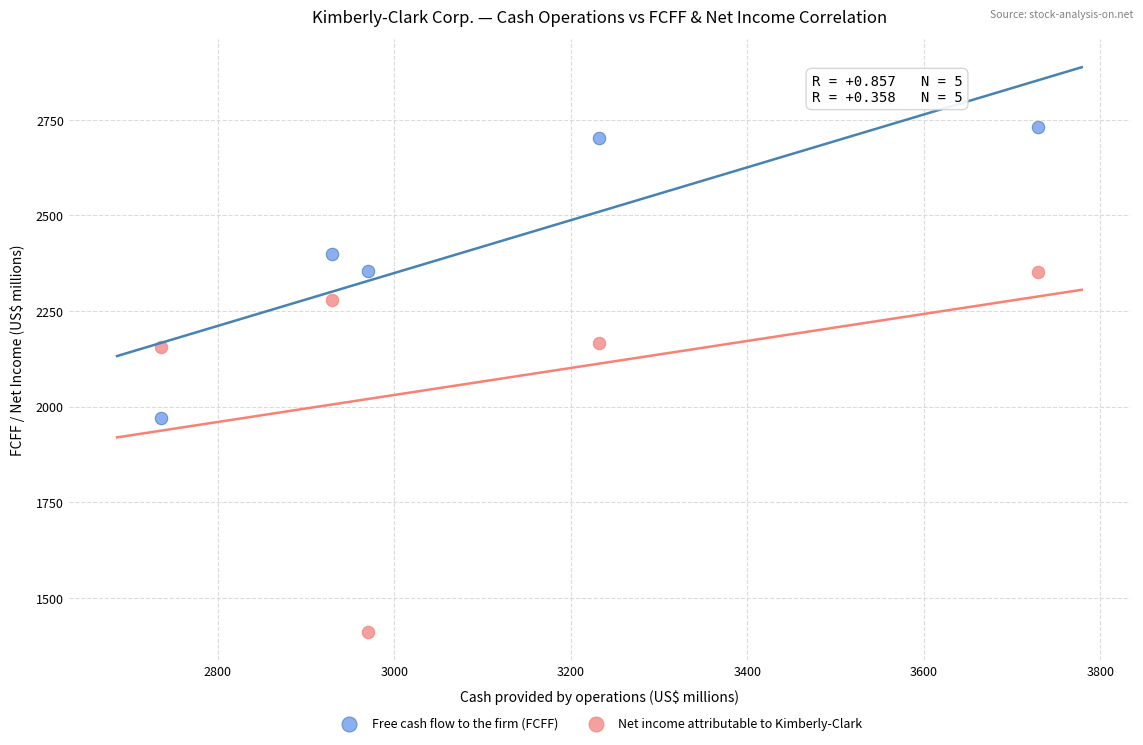

Which series contains the highest Y value?

Free cash flow to the firm (FCFF)